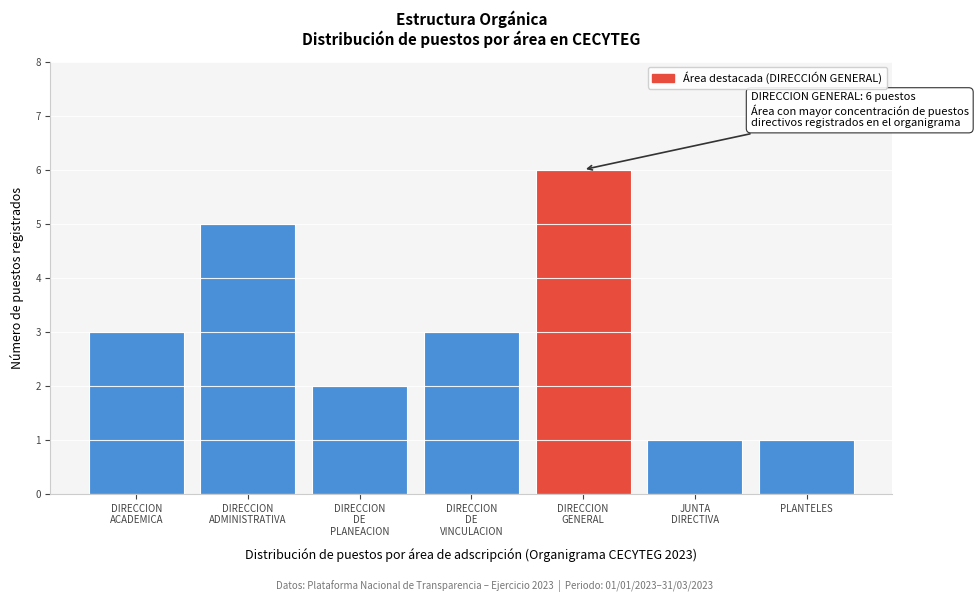

Reading right to left, what are all the values shown in this chart?

1	1	6	3	2	5	3